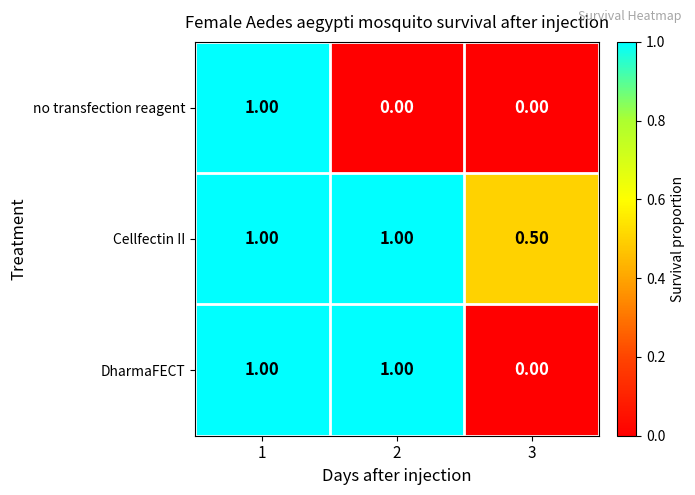

Which series has the largest total across all categories?

Cellfectin II